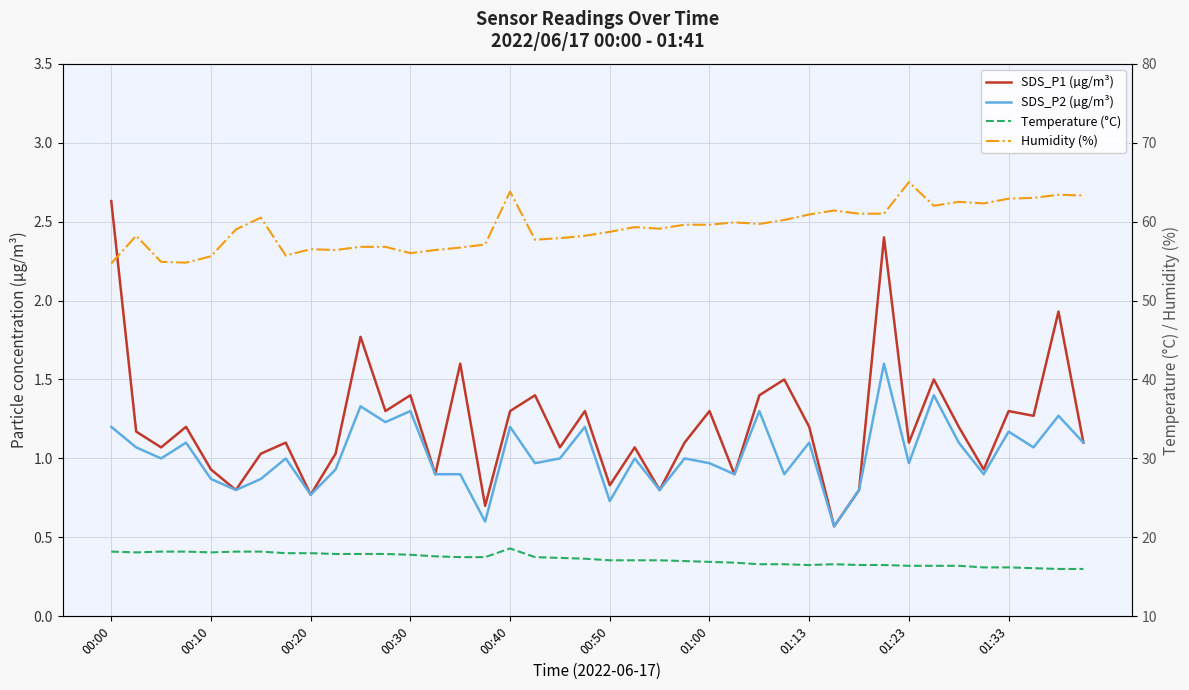

Between 11 and 20, which series saw the biggest shift?

Humidity (%)